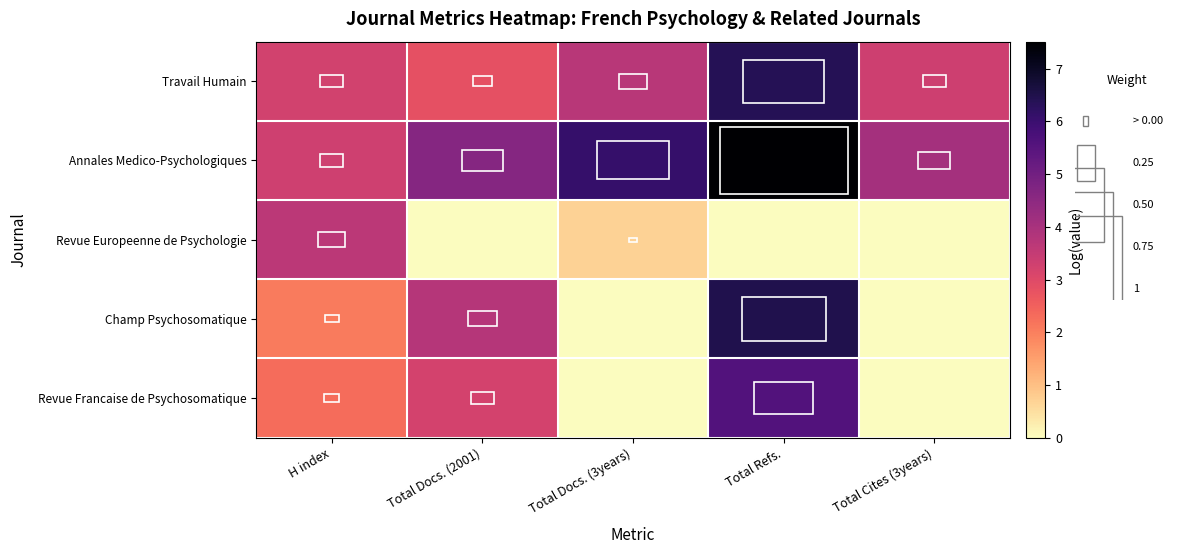

At how many categories does at least one series exceed 2?

5